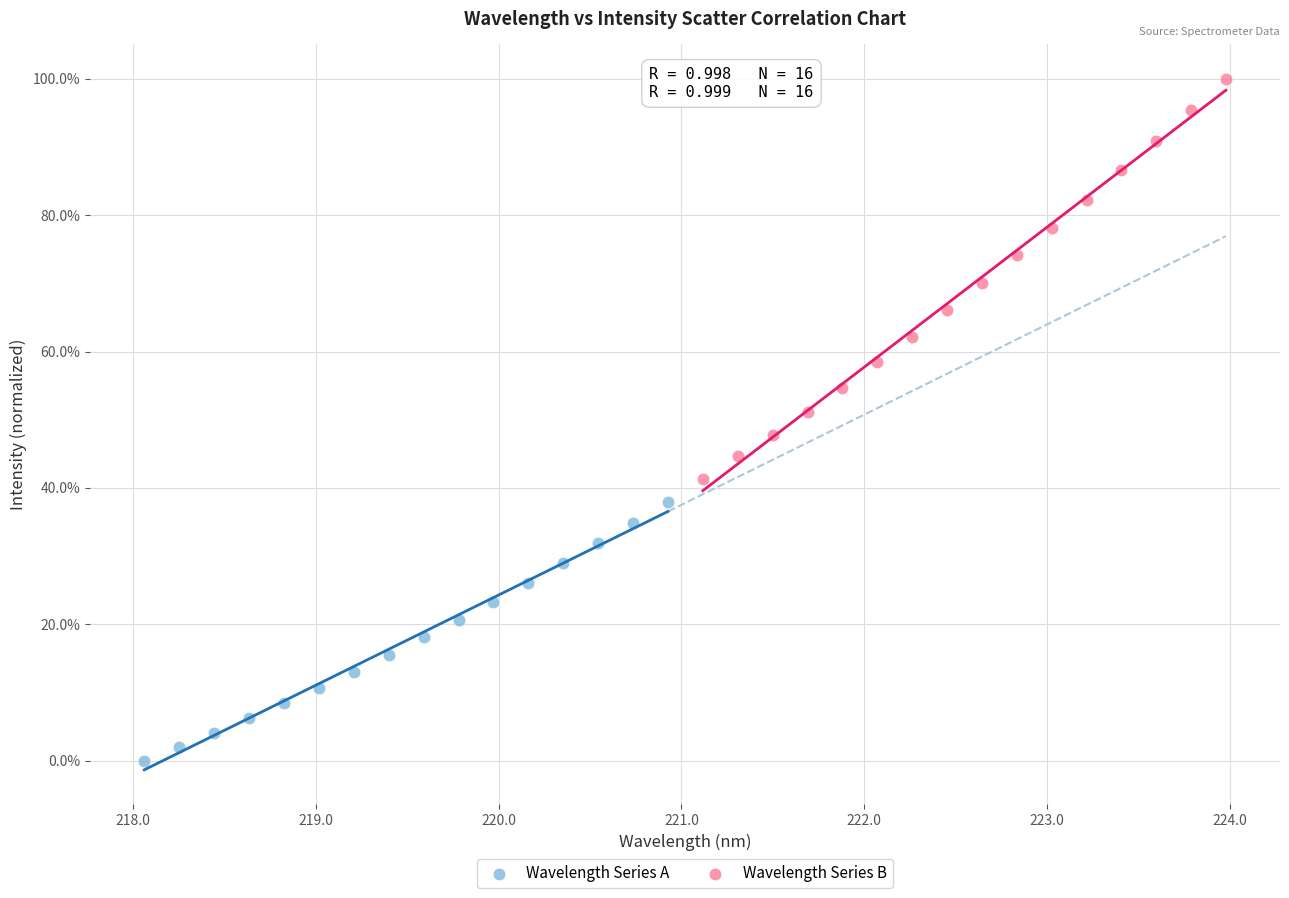

Which series reaches the minimum Y coordinate?

Wavelength Series A